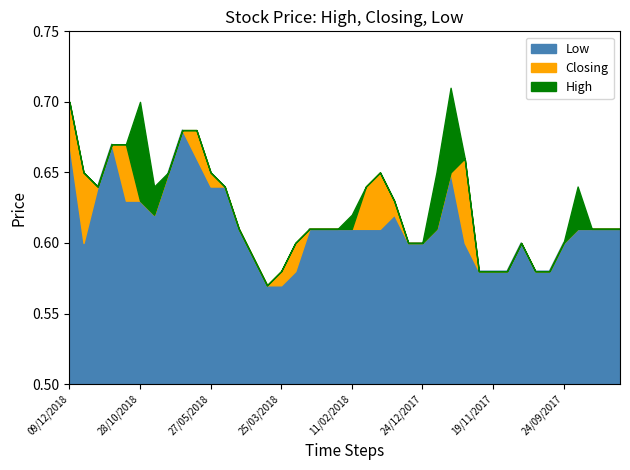

What is the difference between the second highest and second lowest values in the Low series?

0.1